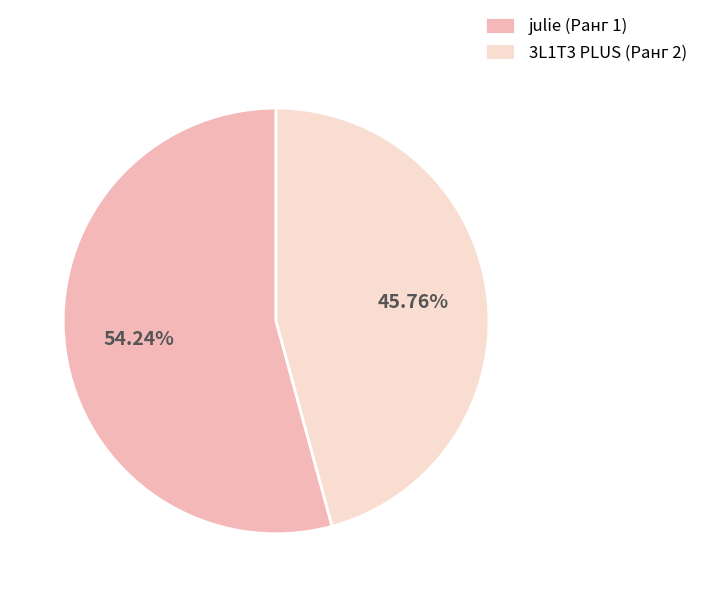

Do 3L1T3 PLUS (Ранг 2) and julie (Ранг 1) together represent more than half of the pie?

Yes